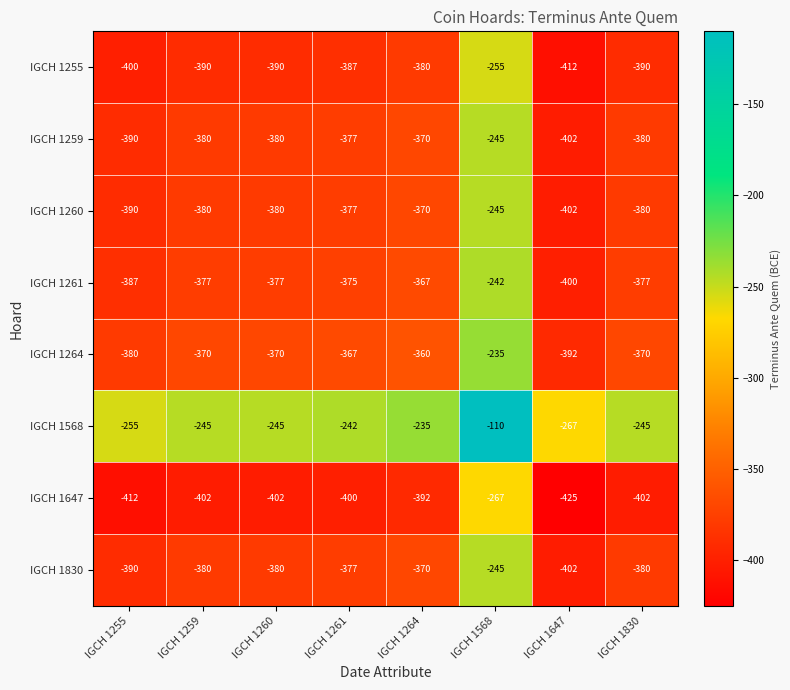

What is the spread (max minus min) of values at IGCH 1261?

158